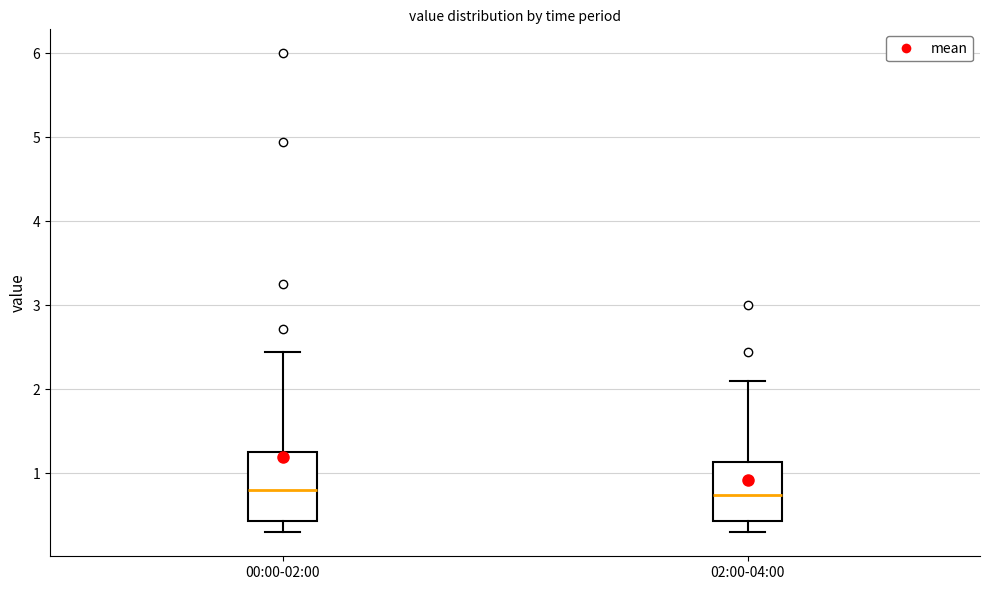

Reading left to right, transcribe this box plot: for each box, give where its median line is, the range the box spans, and where its two whiskers end, as read against the y-axis. The values are not printed on the chart, so give them approximately, as read against the axis.

00:00-02:00: median 0.8, box 0.4 to 1.3, whiskers 0.3 to 2.5
02:00-04:00: median 0.8, box 0.4 to 1.1, whiskers 0.3 to 2.1